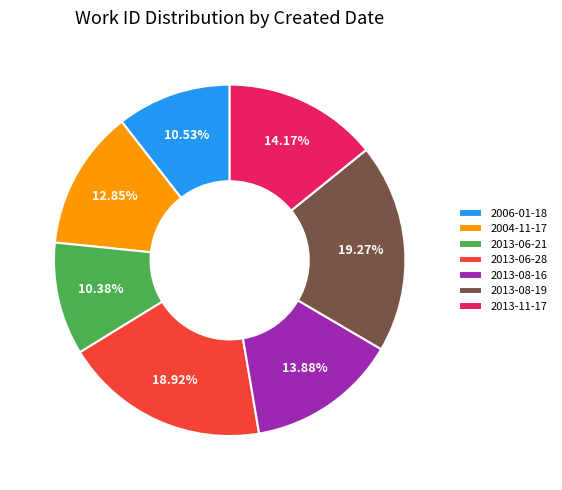

How many segments does this pie chart have?

7